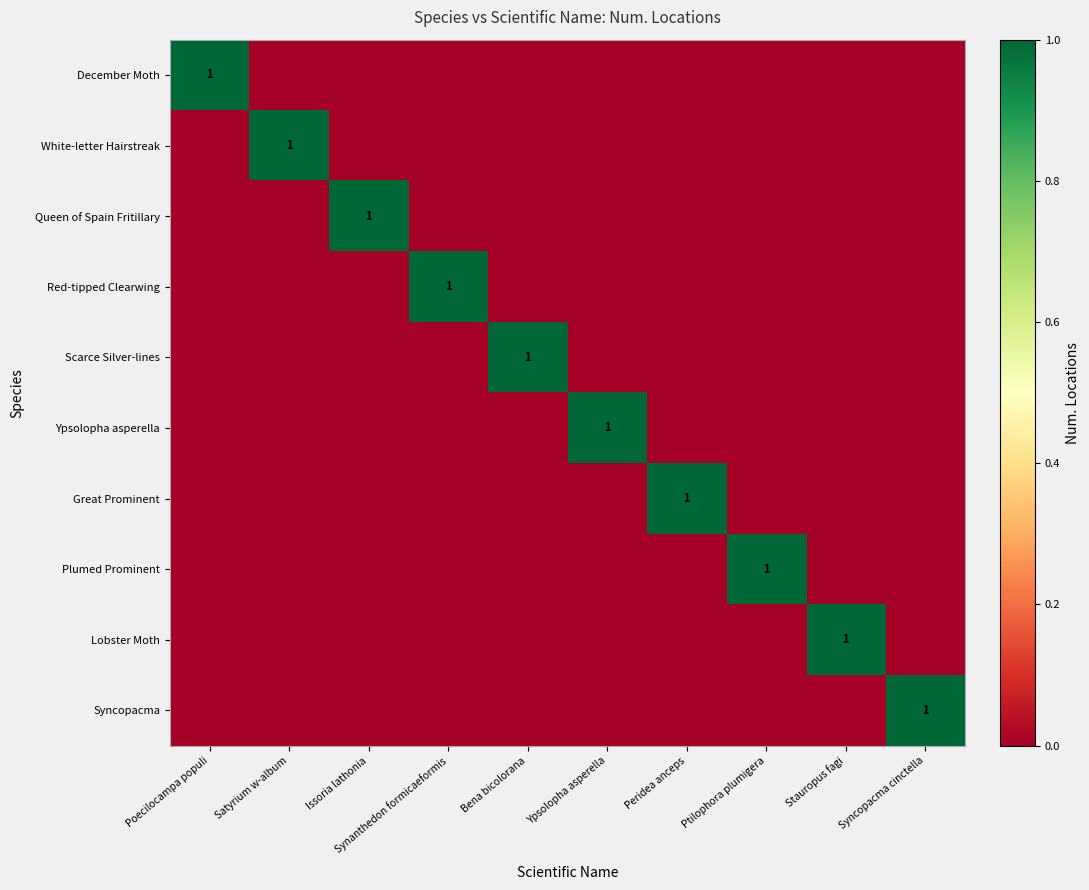

What is the greatest value displayed?

1